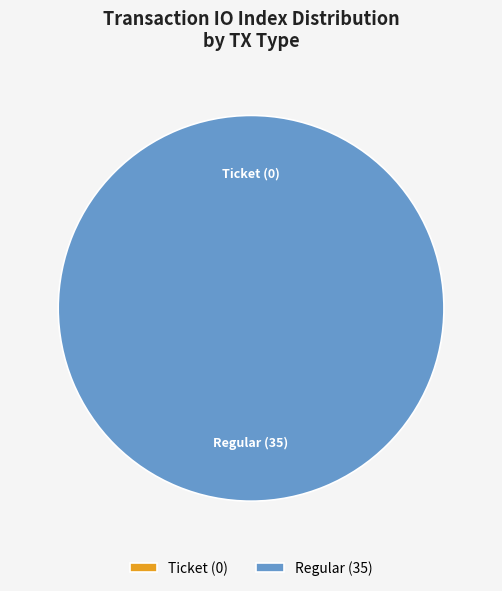

The Regular (35) slice represents 100% of the pie. True or false?

True